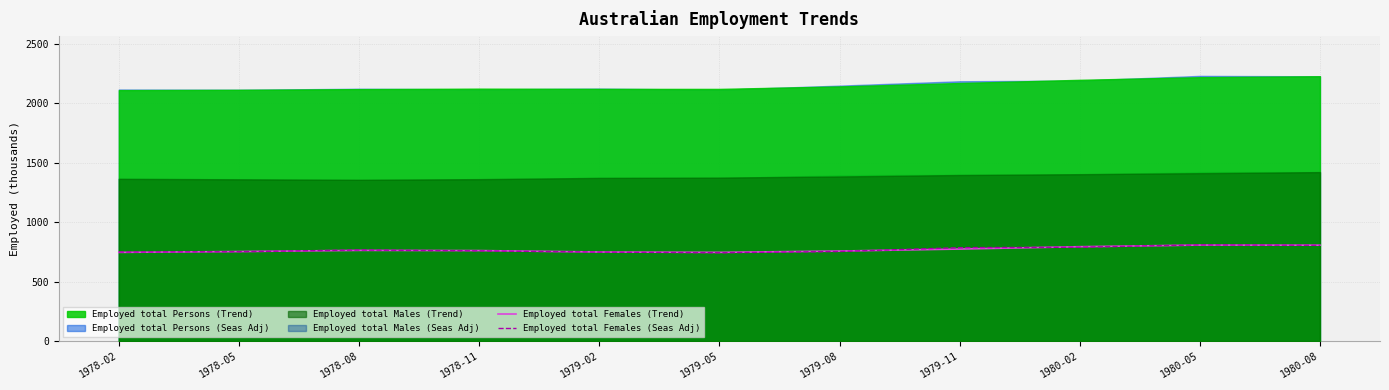

True or false: Employed total Females (Seas Adj) has more than 0 interior local peaks.

True